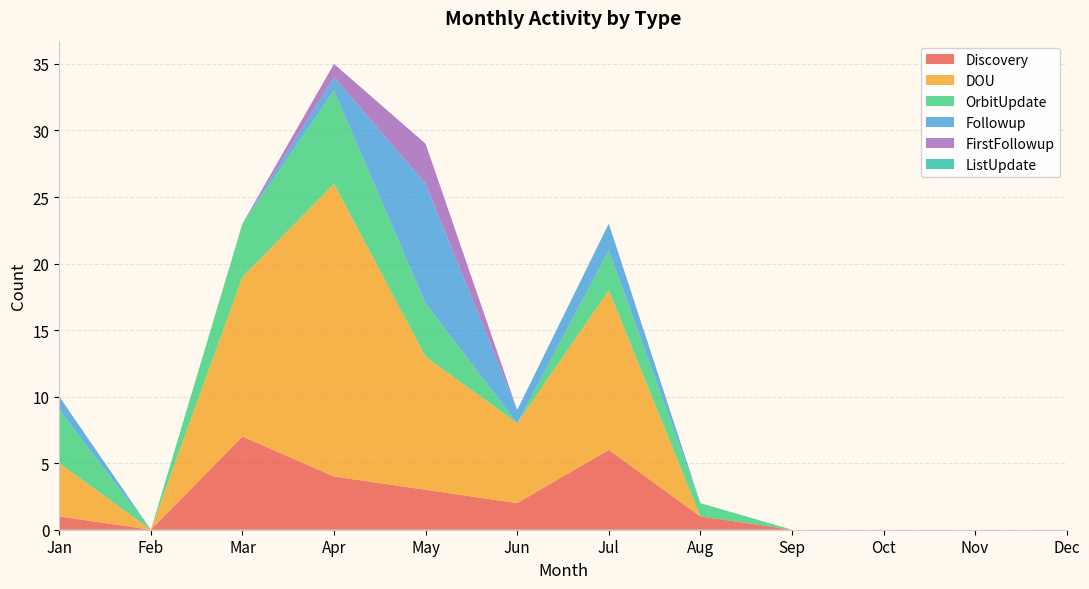

Reading left to right, what are all the values shown in this chart?

Discovery: Jan=1	Feb=0	Mar=7	Apr=4	May=3	Jun=2	Jul=6	Aug=1	Sep=0	Oct=0	Nov=0	Dec=0
DOU: Jan=4	Feb=0	Mar=12	Apr=22	May=10	Jun=6	Jul=12	Aug=0	Sep=0	Oct=0	Nov=0	Dec=0
OrbitUpdate: Jan=4	Feb=0	Mar=4	Apr=7	May=4	Jun=0	Jul=3	Aug=1	Sep=0	Oct=0	Nov=0	Dec=0
Followup: Jan=1	Feb=0	Mar=0	Apr=1	May=9	Jun=1	Jul=2	Aug=0	Sep=0	Oct=0	Nov=0	Dec=0
FirstFollowup: Jan=0	Feb=0	Mar=0	Apr=1	May=3	Jun=0	Jul=0	Aug=0	Sep=0	Oct=0	Nov=0	Dec=0
ListUpdate: Jan=0	Feb=0	Mar=0	Apr=0	May=0	Jun=0	Jul=0	Aug=0	Sep=0	Oct=0	Nov=0	Dec=0